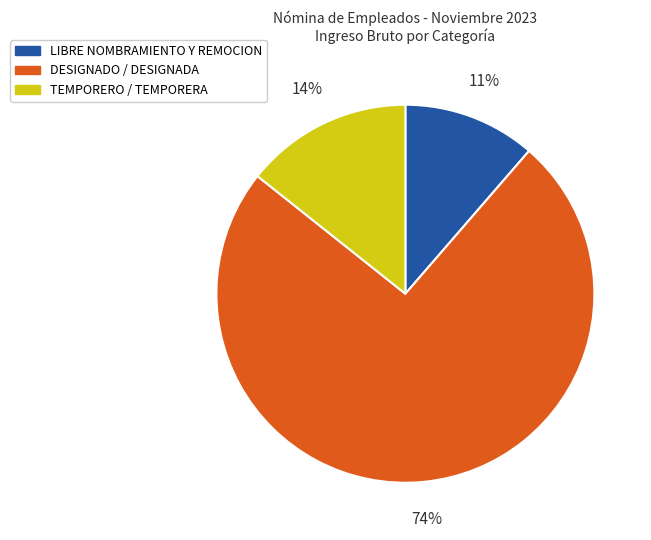

Approximately how many times larger is the value at TEMPORERO / TEMPORERA compared to LIBRE NOMBRAMIENTO Y REMOCION?

1.3